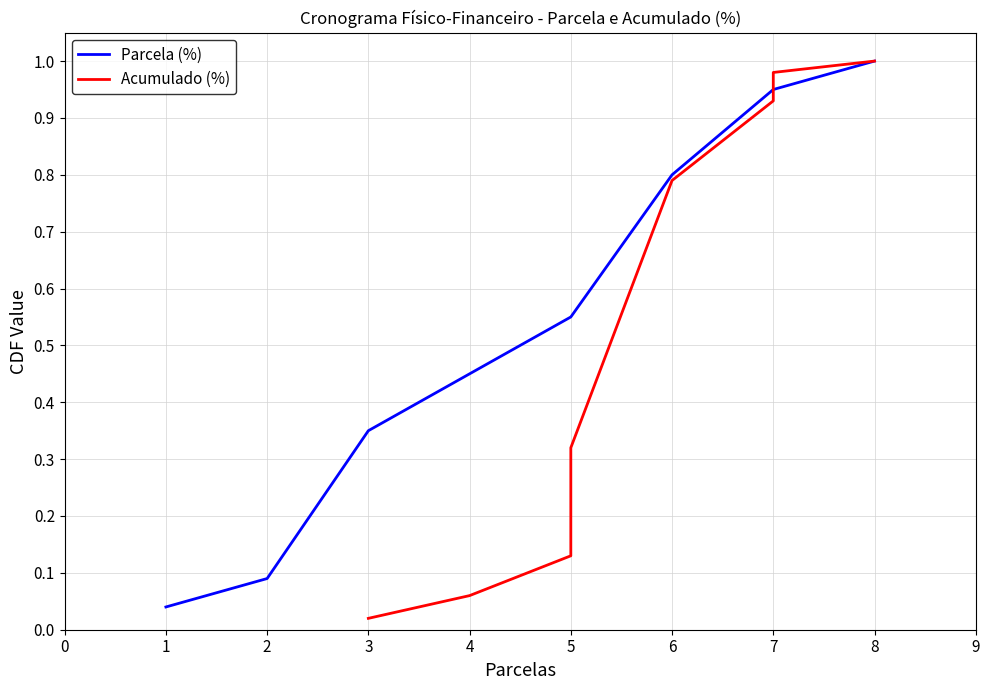

Count the number of data series in this chart.

2